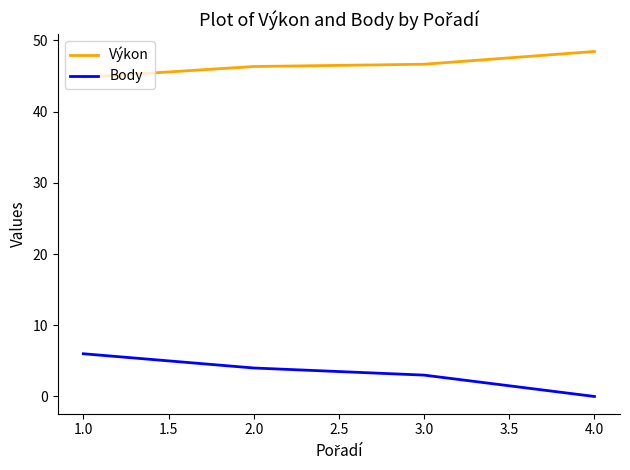

What is the approximate value of Výkon at 1.0?

44.8